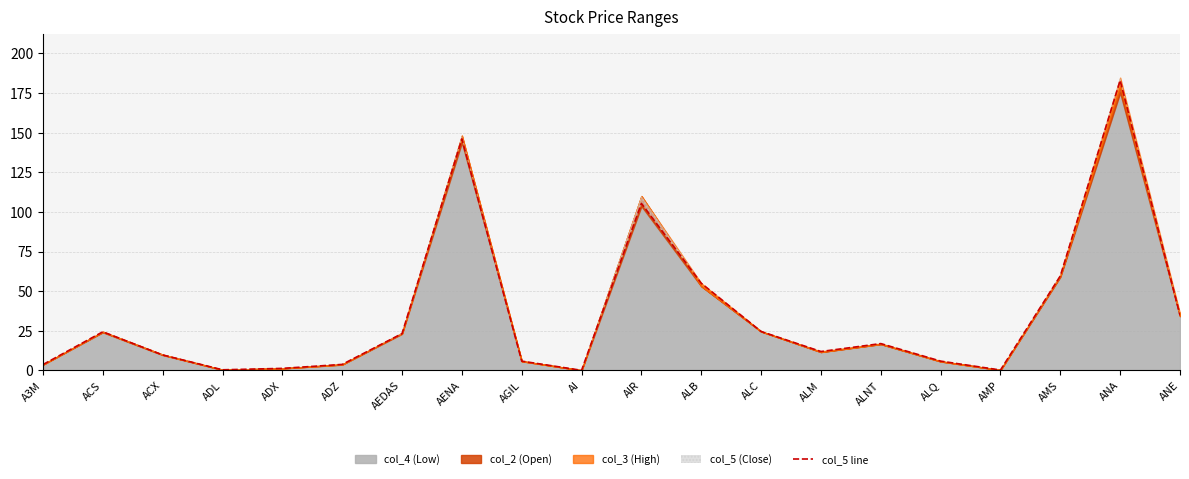

How many points are lower than both their immediate neighbors (excluding endpoints)?

4